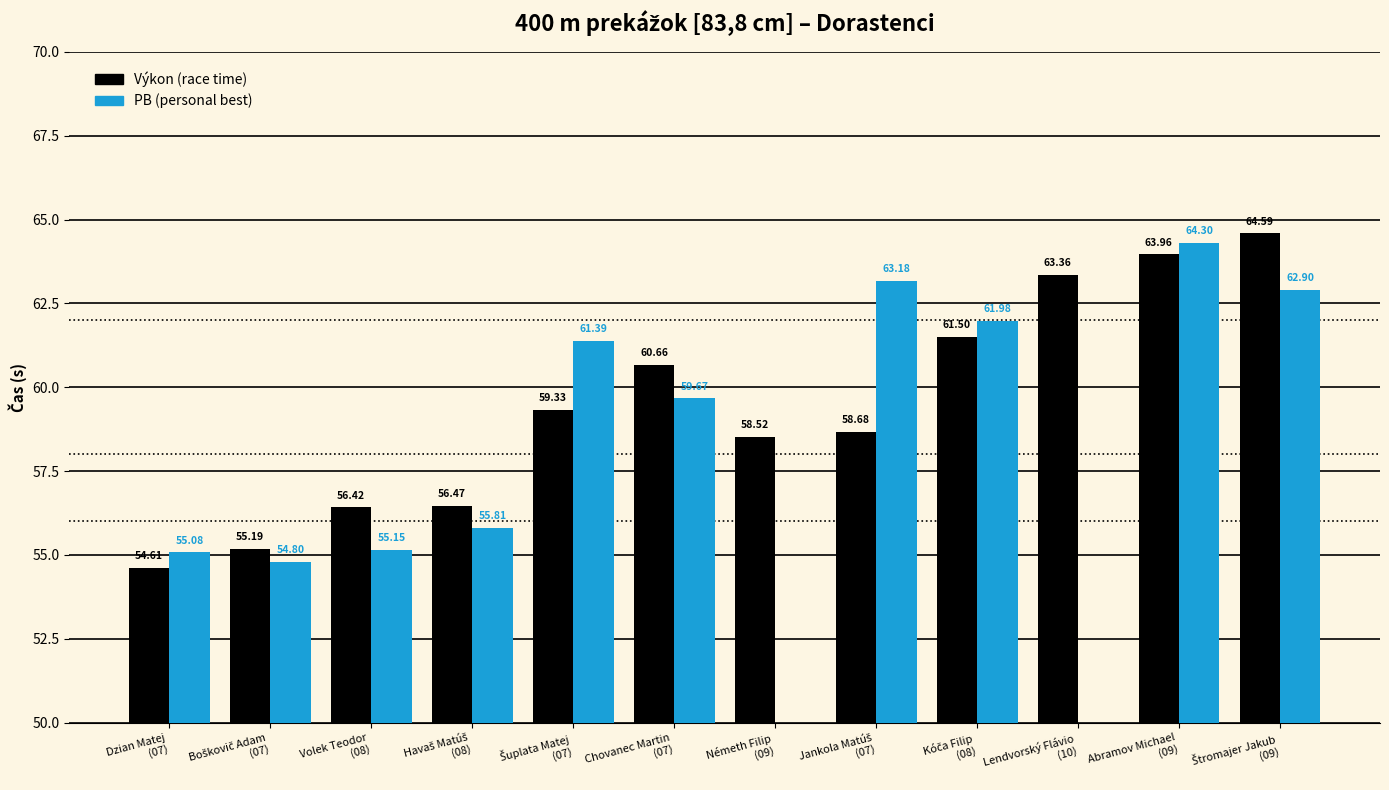

What is the value of the Výkon bar at the 1st from the left?

54.6